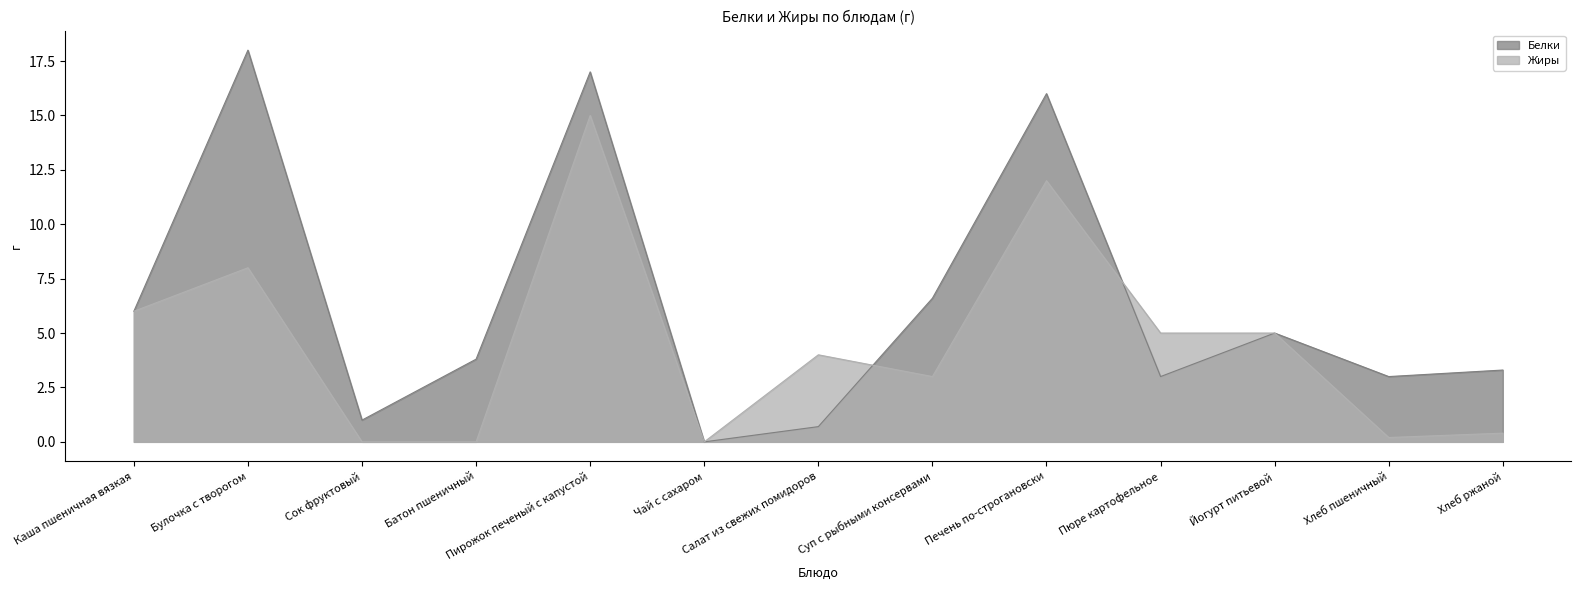

The value of Жиры at Йогурт питьевой is 2.8. True or false?

False